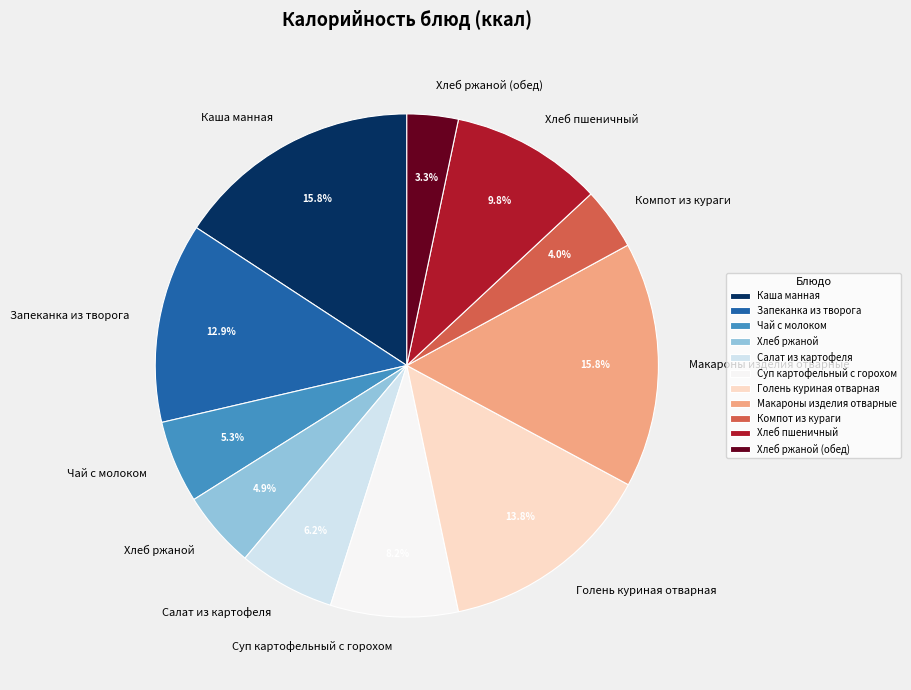

Combined, what portion of the pie is Хлеб пшеничный and Голень куриная отварная?

23.6%